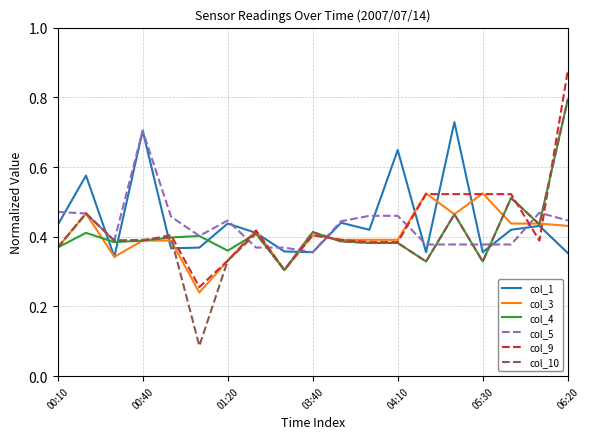

Which series has the widest spread of values?

col_10